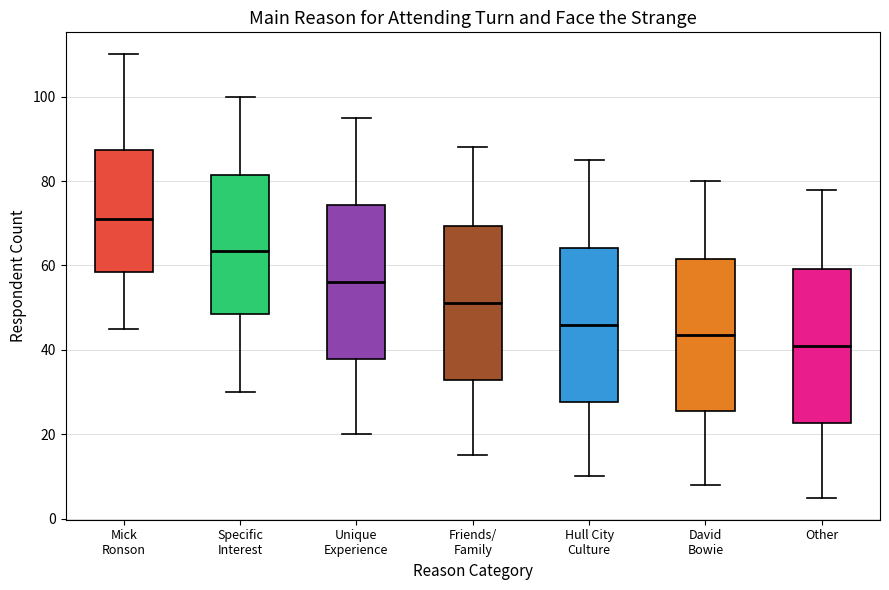

Reading left to right, read every box against the y-axis: the position of its median line, the range the box covers, and the ends of its whiskers. The values are not printed on the chart, so give them approximately, as read against the axis.

Mick Ronson: median 72, box 58 to 88, whiskers 46 to 110
Specific Interest: median 64, box 48 to 82, whiskers 30 to 100
Unique Experience: median 56, box 38 to 74, whiskers 20 to 96
Friends/ Family: median 52, box 32 to 70, whiskers 16 to 88
Hull City Culture: median 46, box 28 to 64, whiskers 10 to 86
David Bowie: median 44, box 26 to 62, whiskers 8 to 80
Other: median 42, box 22 to 60, whiskers 6 to 78